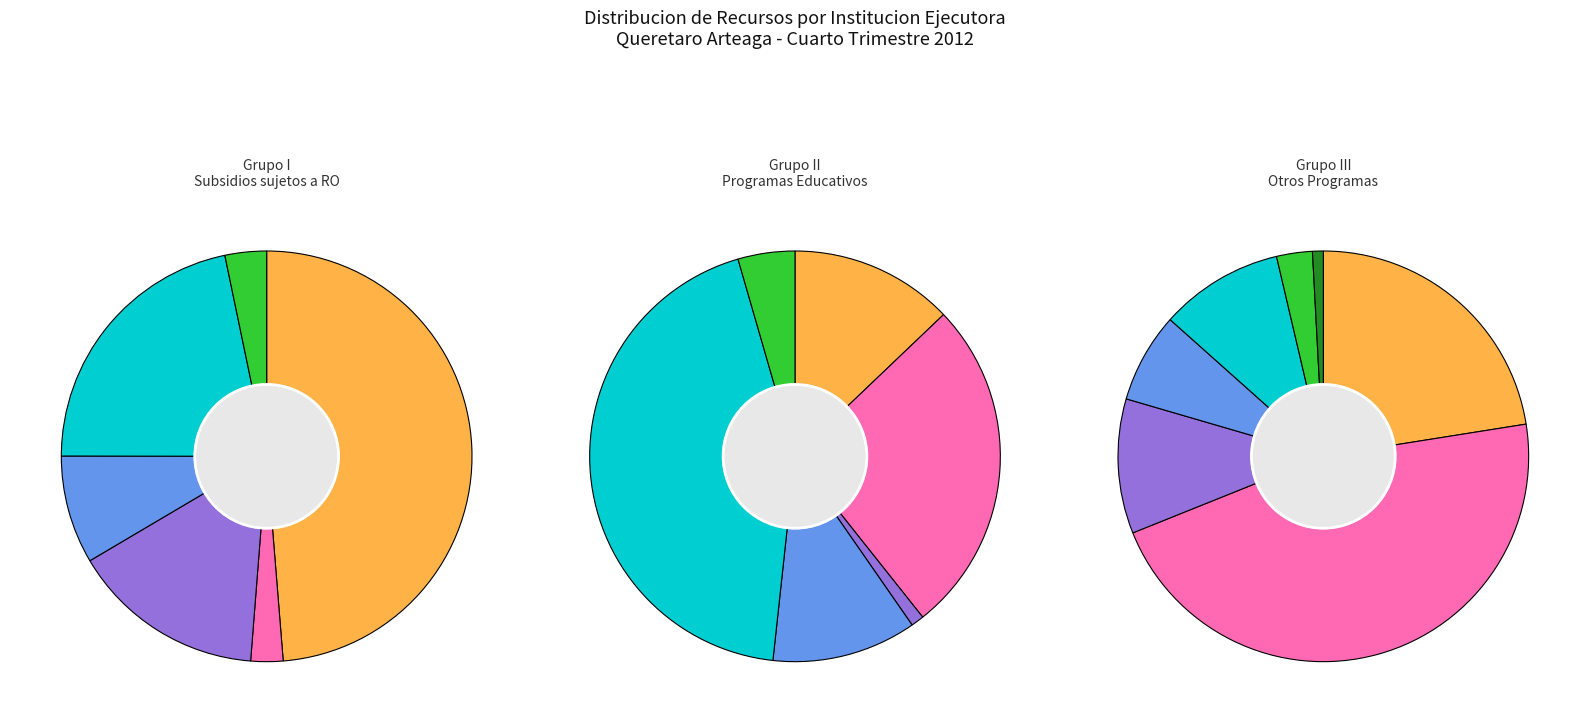

To the nearest percent, what portion does MUNICIPIO DE COLON represent?

1%